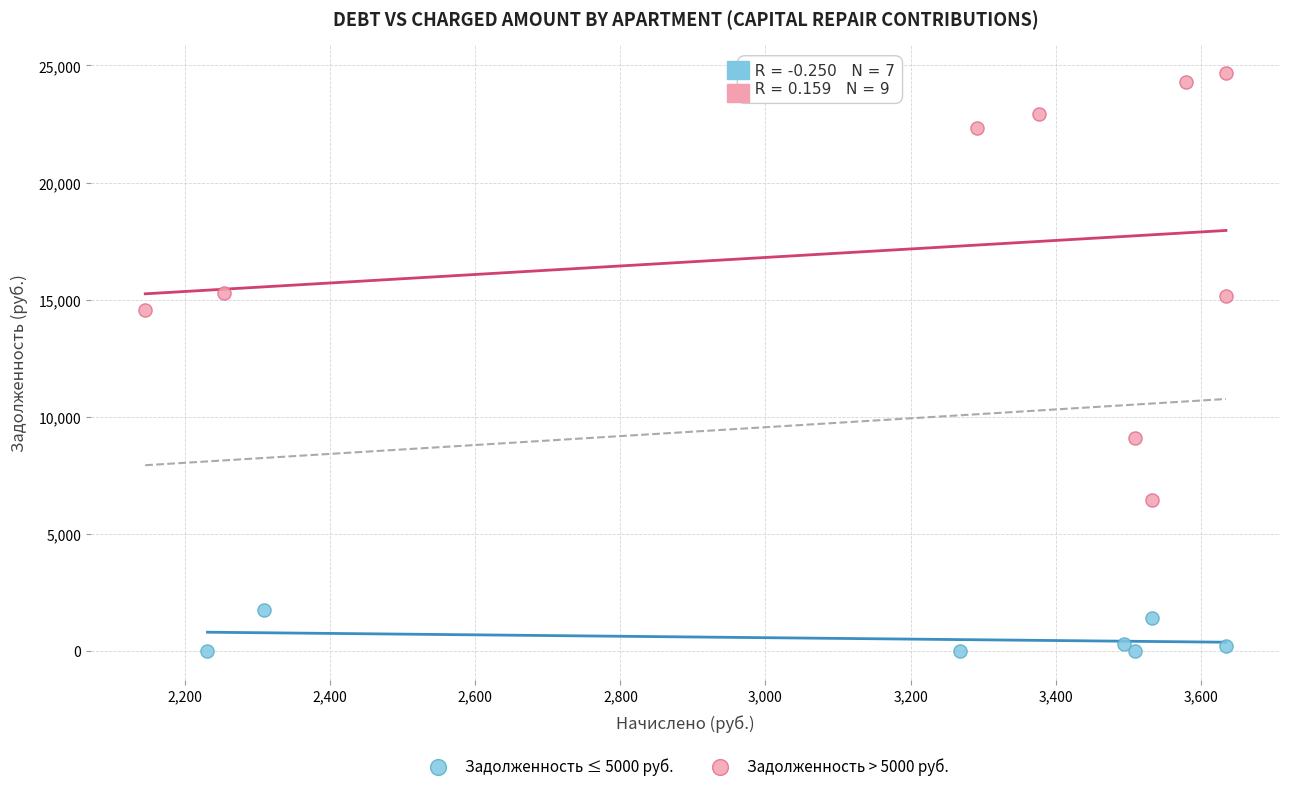

Which series reaches the maximum Y coordinate?

Задолженность > 5000 руб.